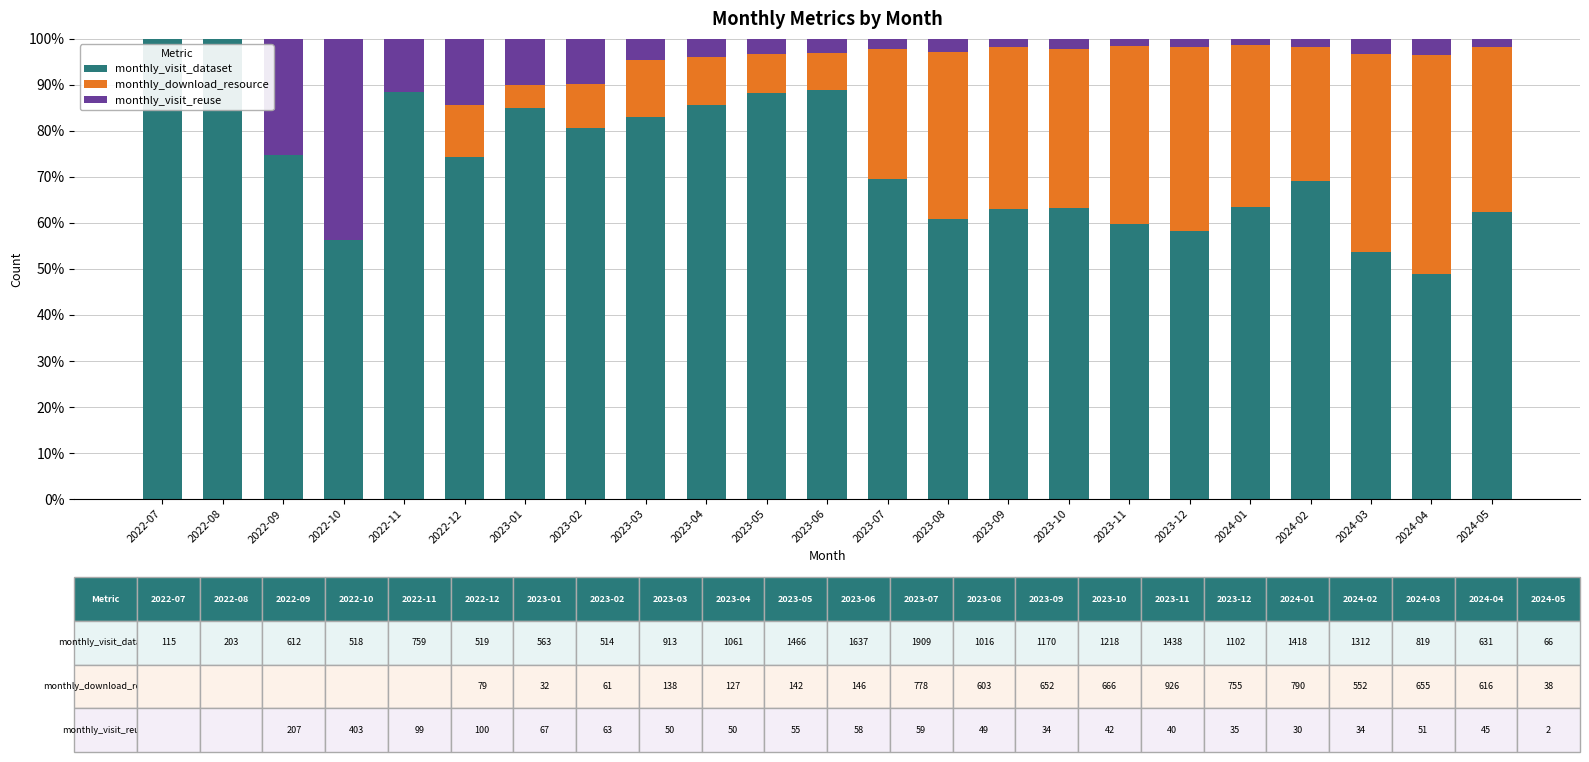

What are all the series names shown in the legend?

monthly_visit_dataset, monthly_download_resource, monthly_visit_reuse